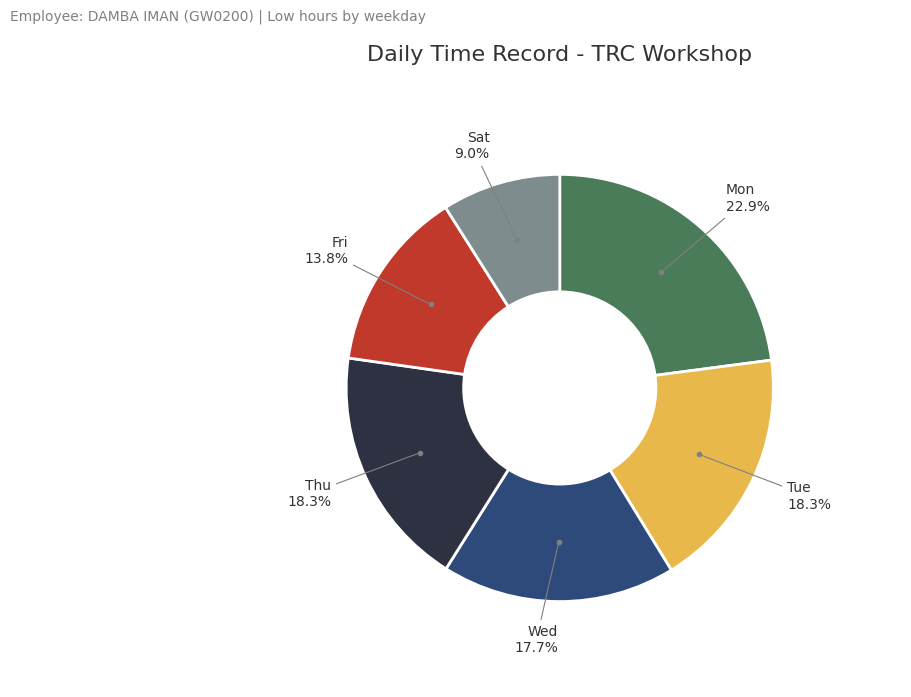

Which slice is the smallest?

Sat